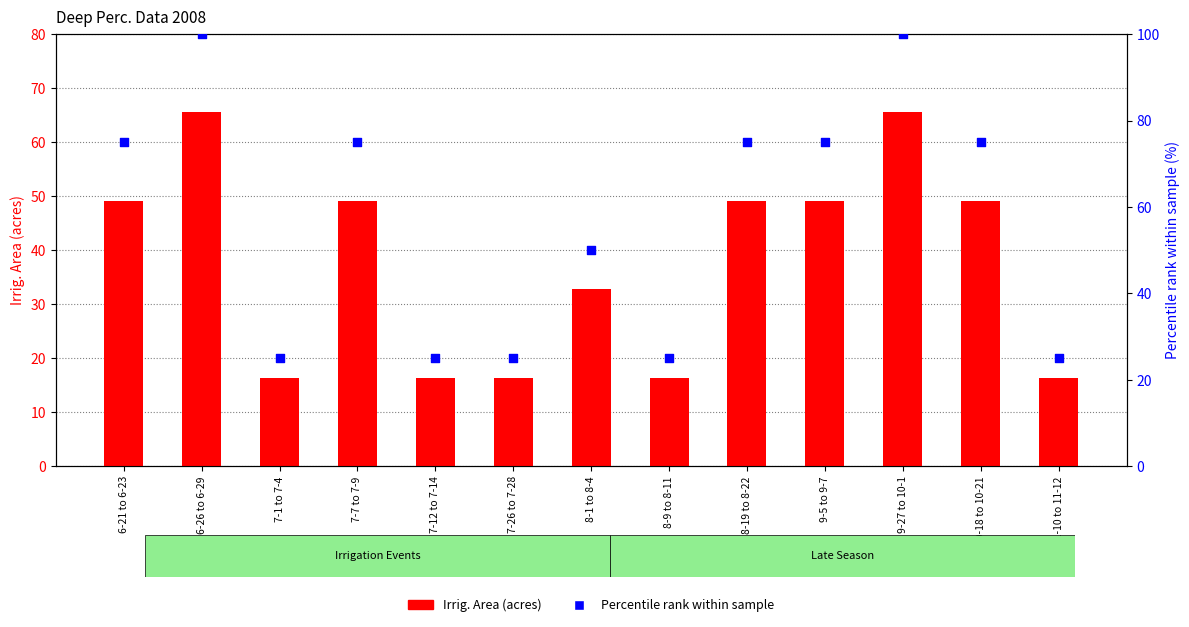

Which series has the largest total across all categories?

Percentile rank within sample